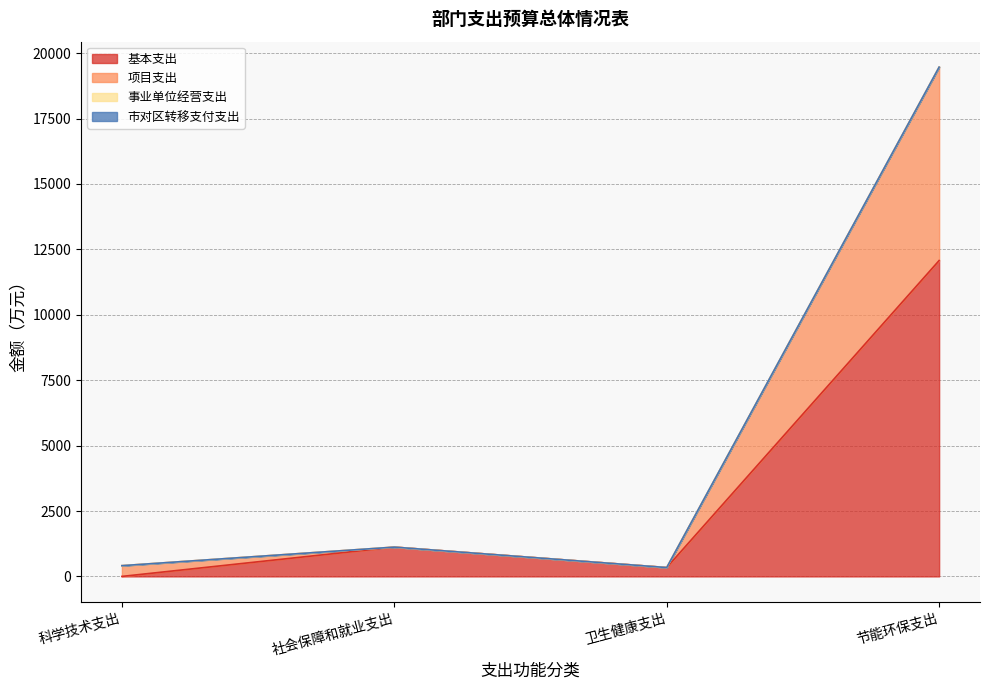

Does the chart display data point markers on the line(s)?

No